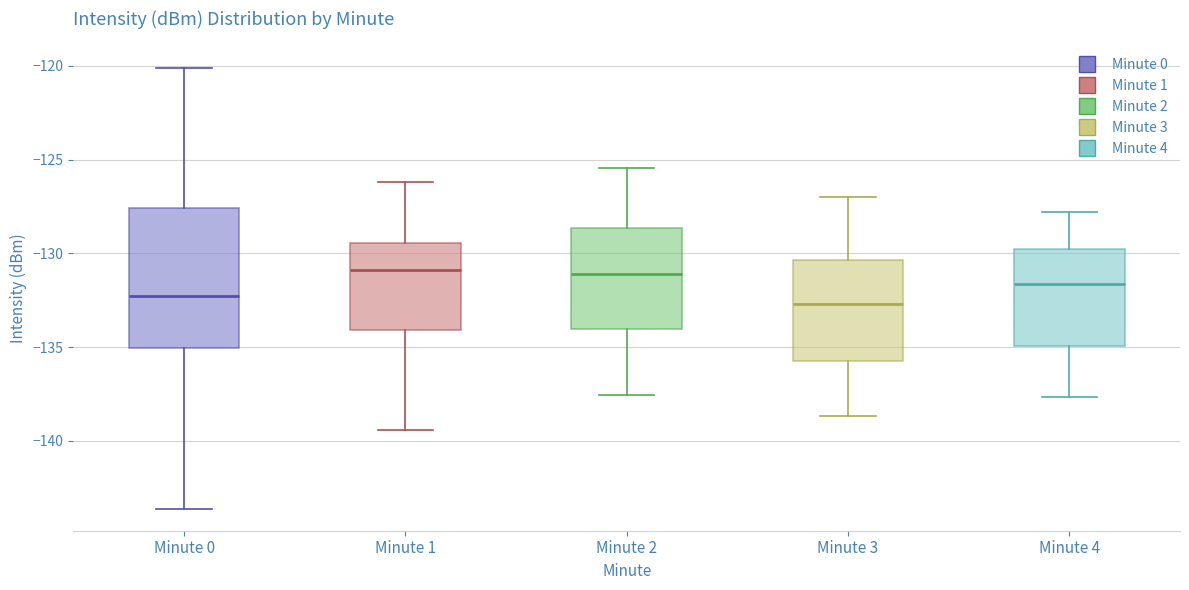

Comparing the boxes themselves (not the whiskers), which one is the tallest?

Minute 0